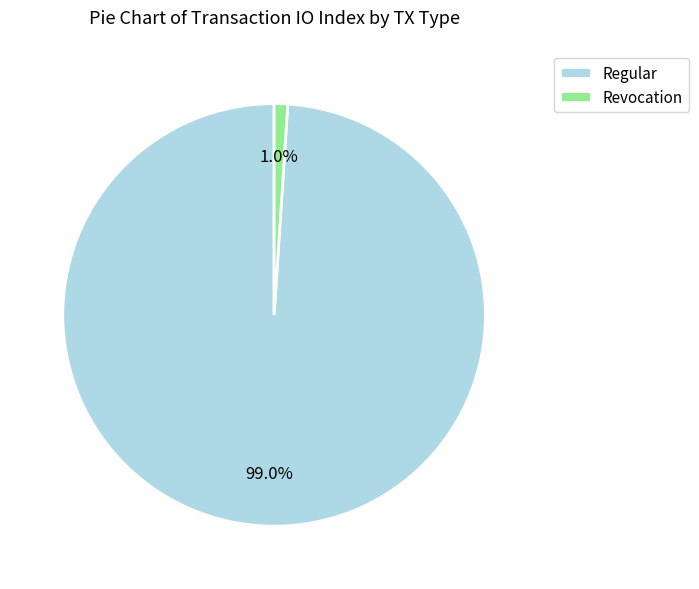

Rank the categories by value from highest to lowest.

Regular, Revocation